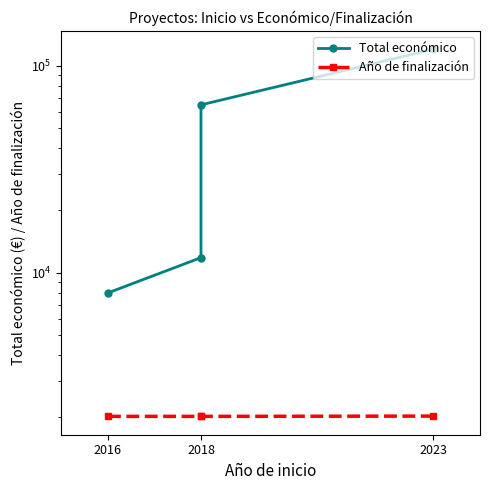

How many data points in Total económico are less than 64630?

2